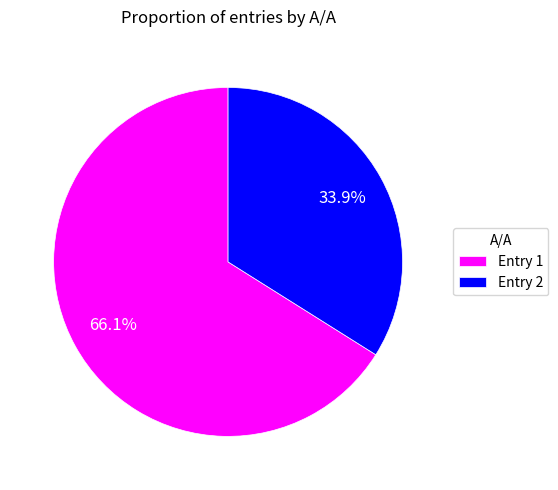

Does Entry 2 account for over 50% of the chart?

No